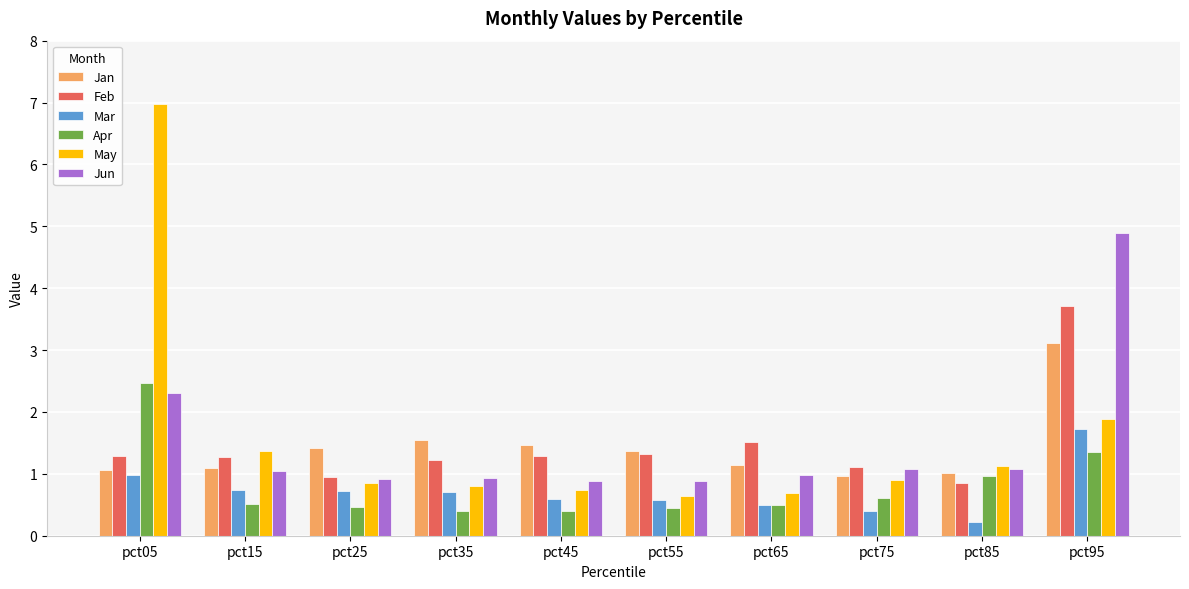

What are all the series names shown in the legend?

Jan, Feb, Mar, Apr, May, Jun